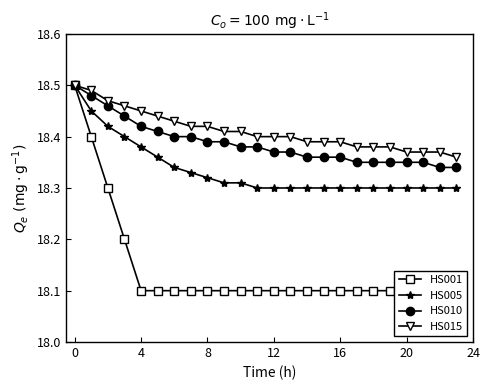

True or false: HS001 and HS015 intersect in this chart.

False